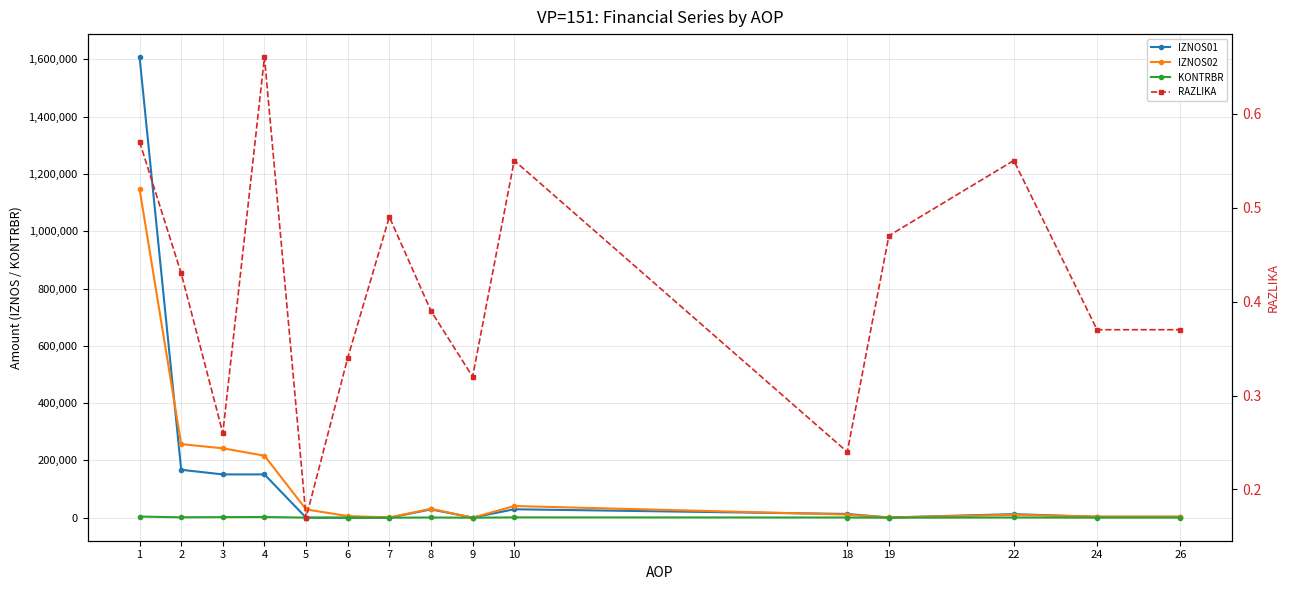

Rank the series by their maximum value, from highest to lowest.

IZNOS01, IZNOS02, KONTRBR, RAZLIKA